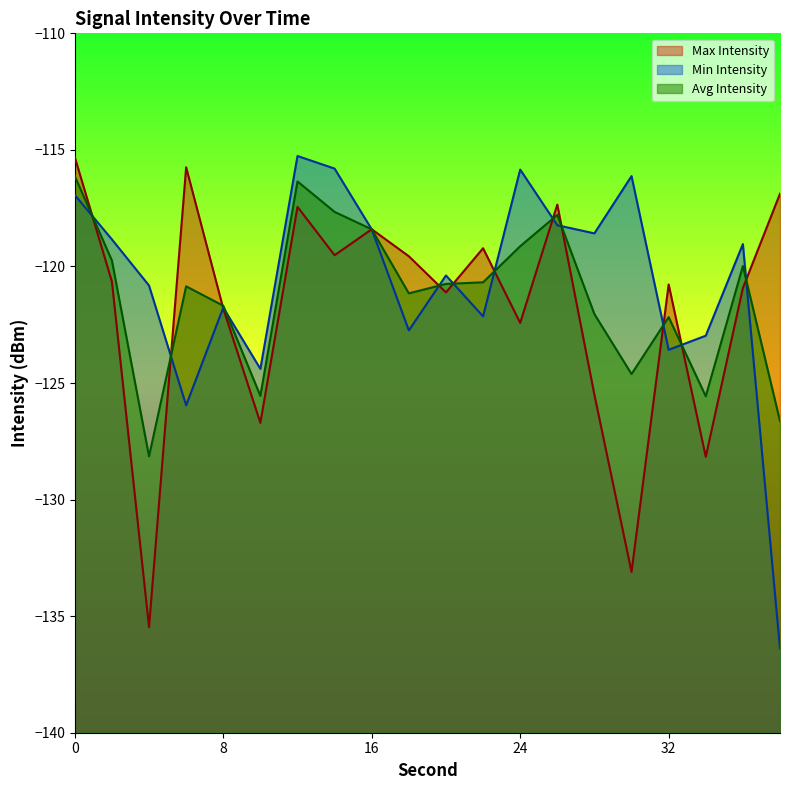

Reading left to right, what are all the values shown in this chart?

Max Intensity: -115.3	-120.6	-135.5	-115.7	-121.8	-126.7	-117.4	-119.5	-118.4	-119.6	-121.1	-119.2	-122.4	-117.3	-125.5	-133.1	-120.8	-128.2	-120.9	-116.9
Min Intensity: -116.9	-118.8	-120.8	-126.0	-121.8	-124.4	-115.3	-115.8	-118.4	-122.7	-120.4	-122.1	-115.8	-118.2	-118.6	-116.1	-123.6	-123.0	-119.0	-136.4
Avg Intensity: -116.1	-119.7	-128.1	-120.9	-121.7	-125.6	-116.4	-117.7	-118.4	-121.2	-120.7	-120.7	-119.1	-117.8	-122.0	-124.6	-122.2	-125.6	-120.0	-126.6